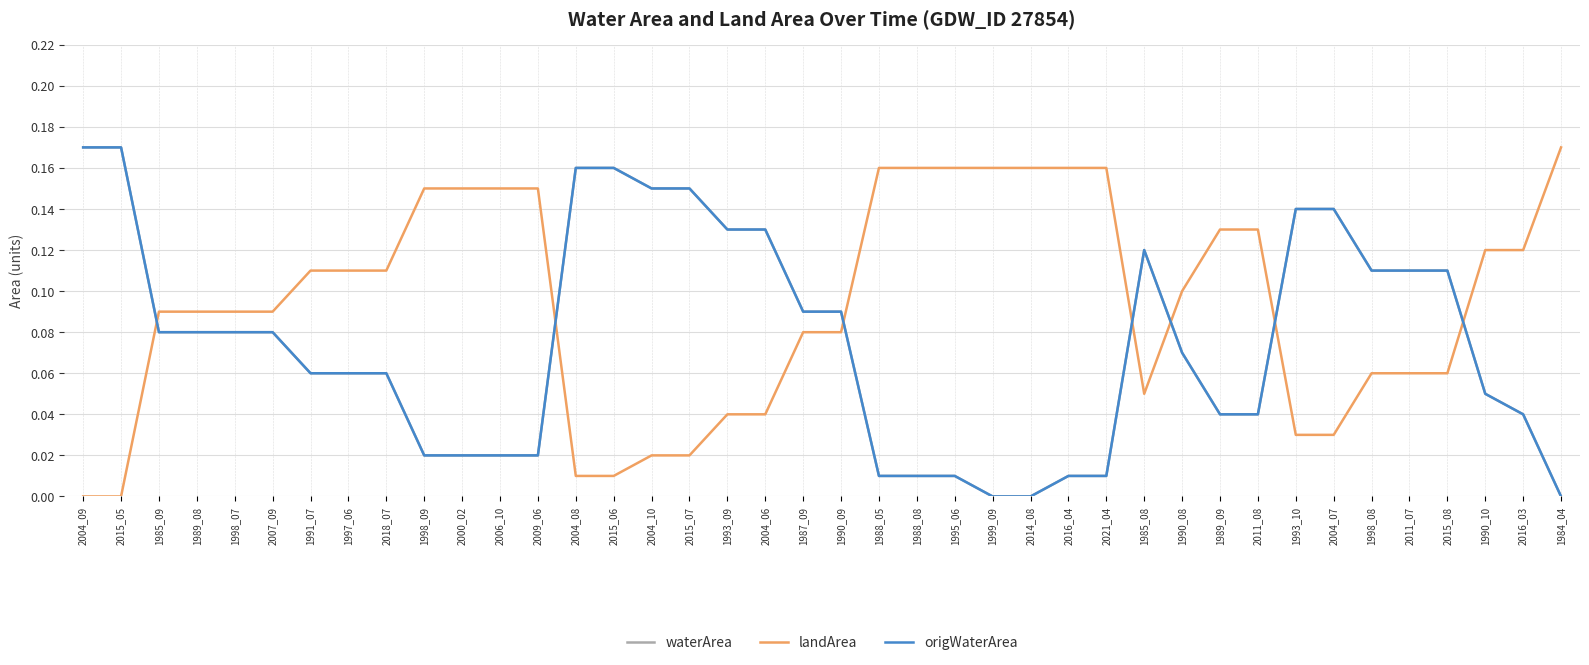

What is the total value across all series at 2015_07?

0.3